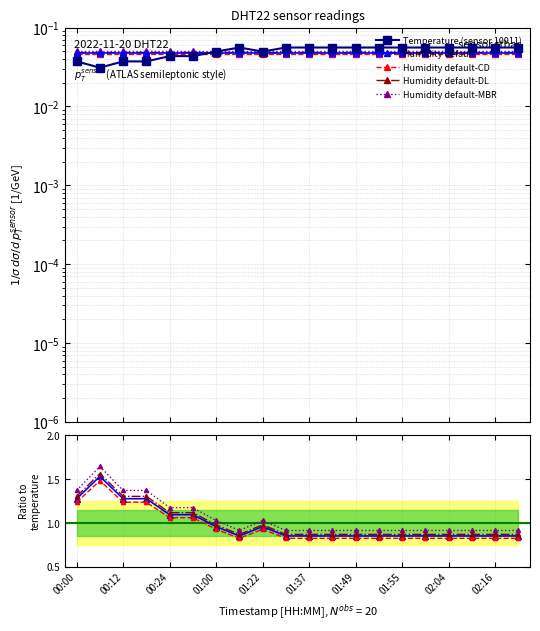

Which has a higher value, 00:00 or 00:51?

00:51